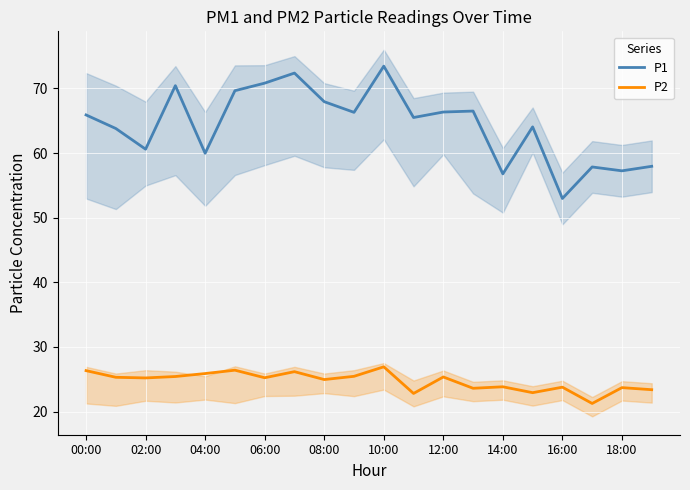

At how many categories does at least one series exceed 69?

5